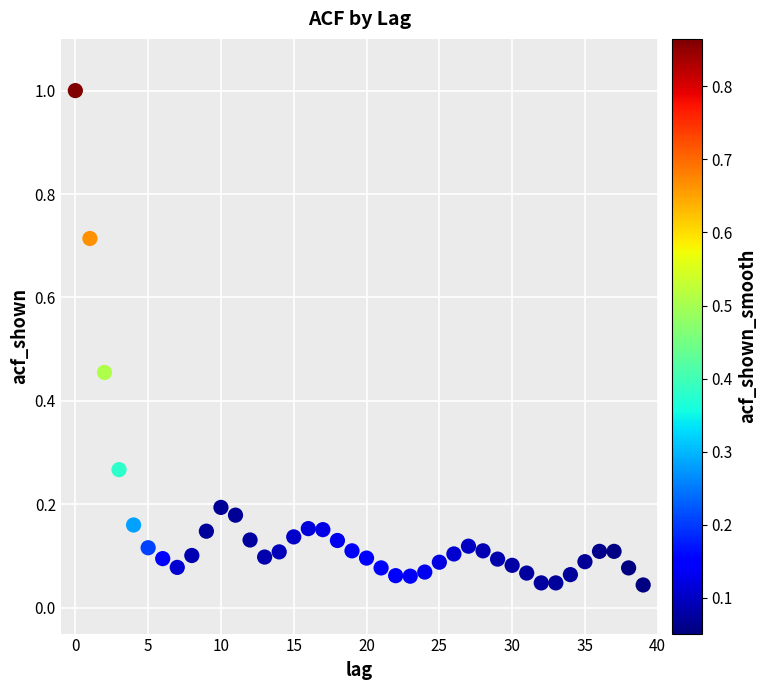

What is the range of Y values (max minus min)?

1.0